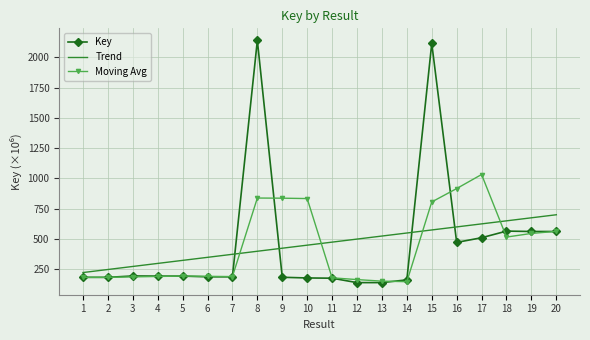

What are all the series names shown in the legend?

Key, Trend, Moving Avg